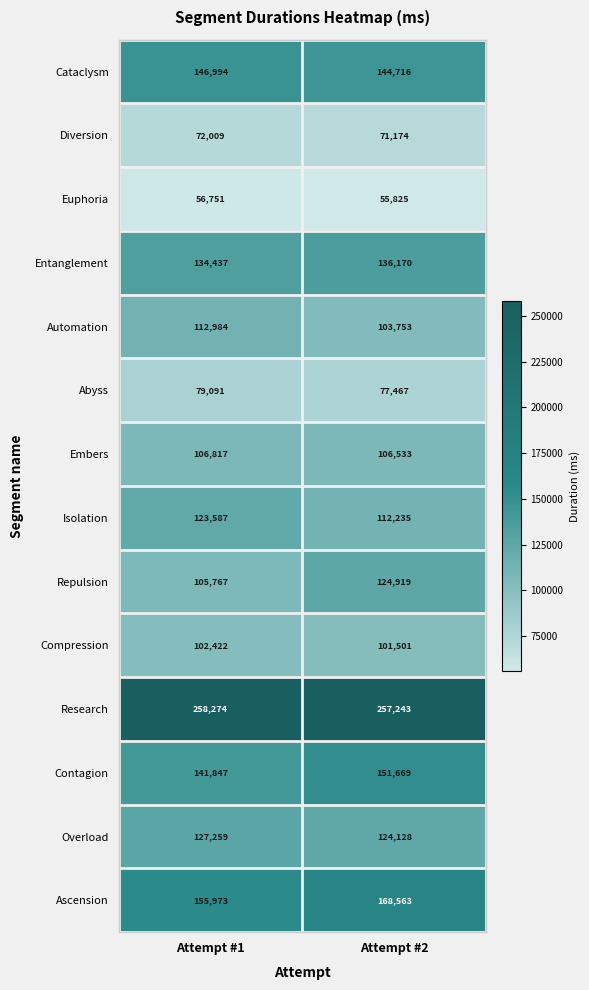

Between Attempt #1 and Attempt #2, which series saw the biggest shift?

Repulsion